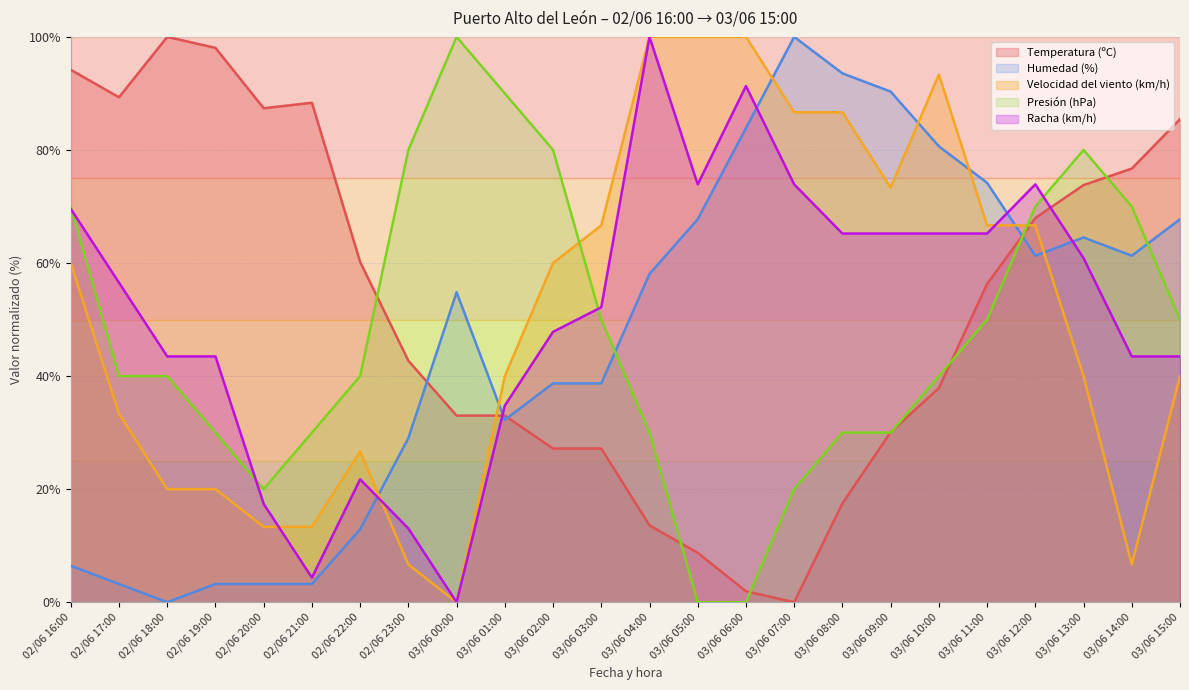

The Temperatura (ºC) series shows 22.9 at 03/06 14:00. True or false?

False